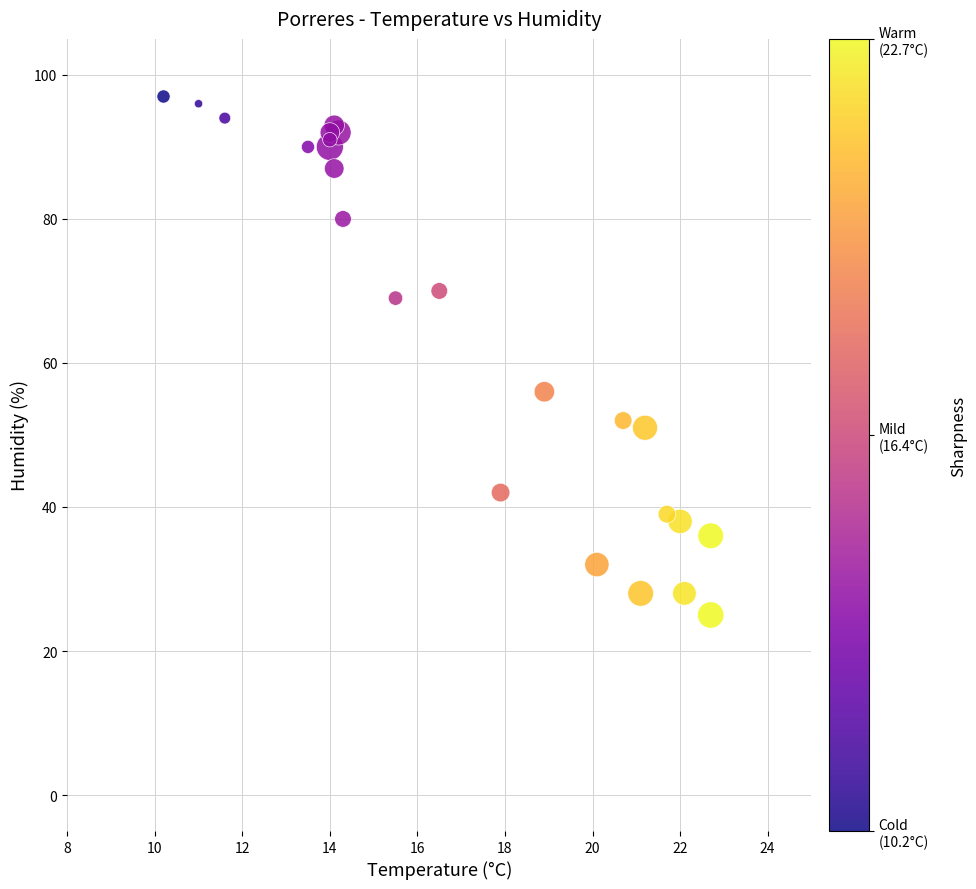

What Y value in the scatter plot is closest to 61?

56